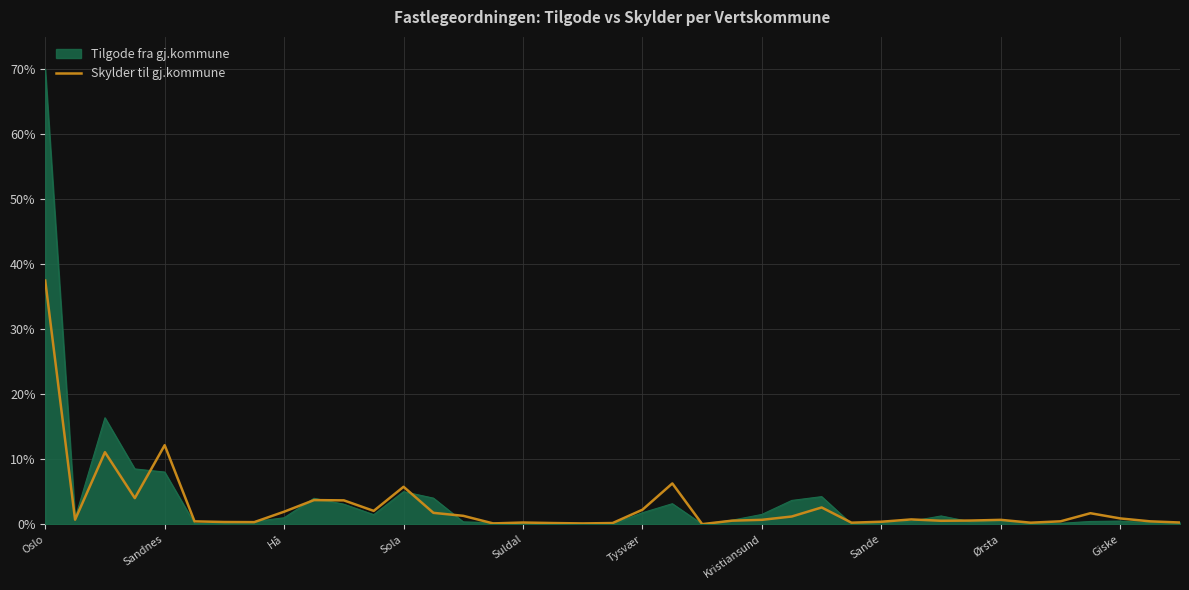

Which series has the widest spread of values?

Tilgode fra gj.kommune